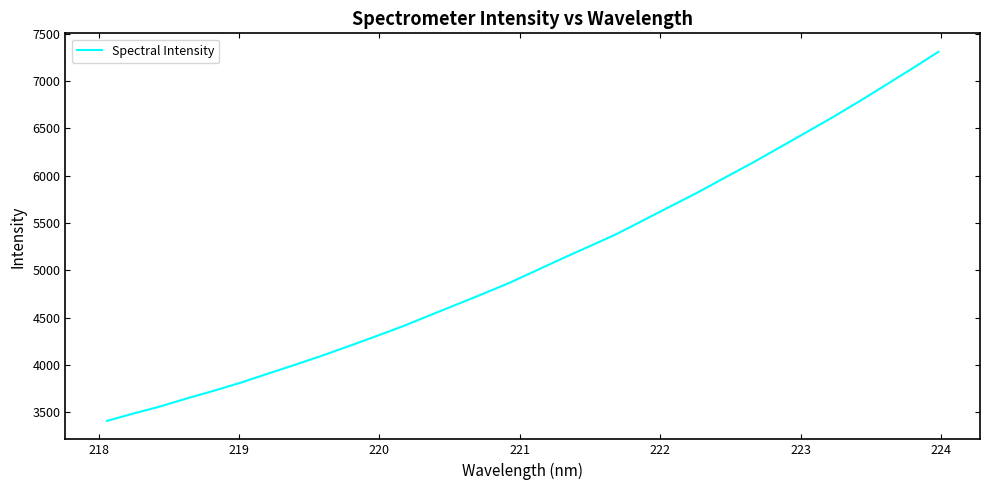

What is the maximum value shown in the chart?

7311.1